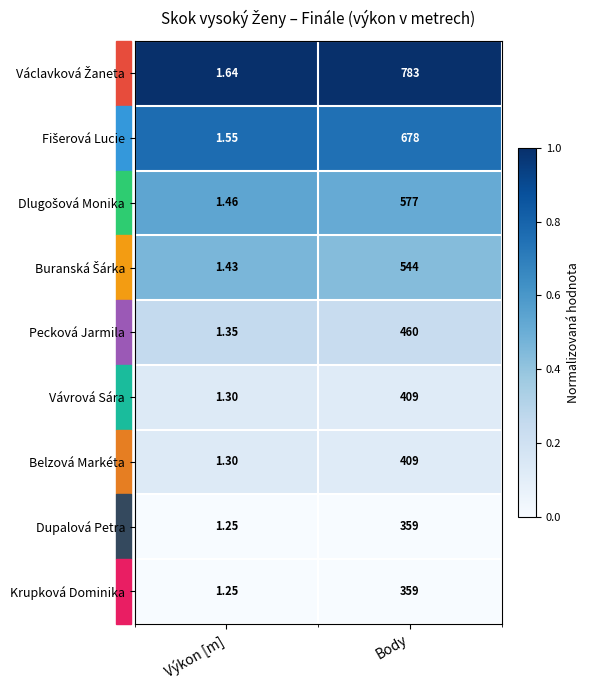

Is the value of Pecková Jarmila at Výkon [m] greater than the value of Dupalová Petra at Body?

No